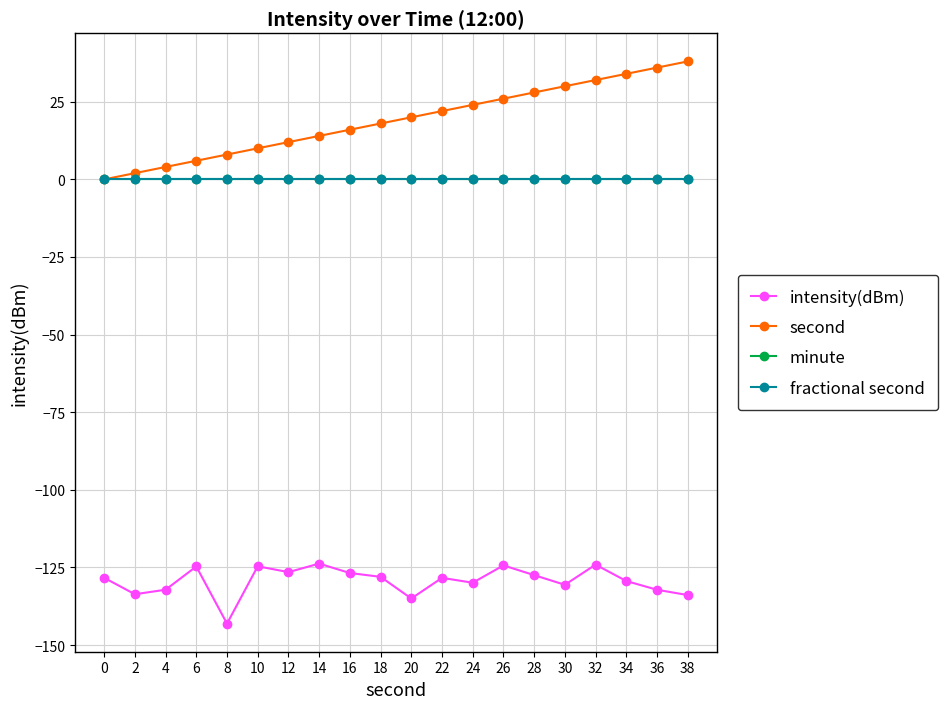

Does the chart have visible grid lines?

Yes